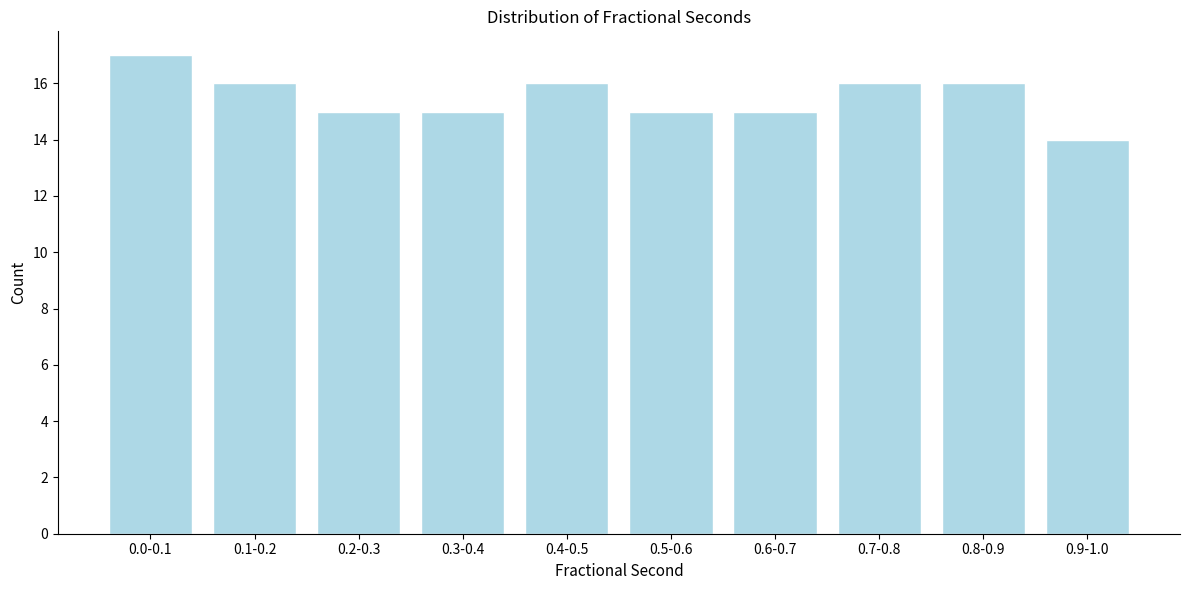

Reading right to left, list all the values displayed in this chart.

0.9-1.0=14	0.8-0.9=16	0.7-0.8=16	0.6-0.7=15	0.5-0.6=15	0.4-0.5=16	0.3-0.4=15	0.2-0.3=15	0.1-0.2=16	0.0-0.1=17